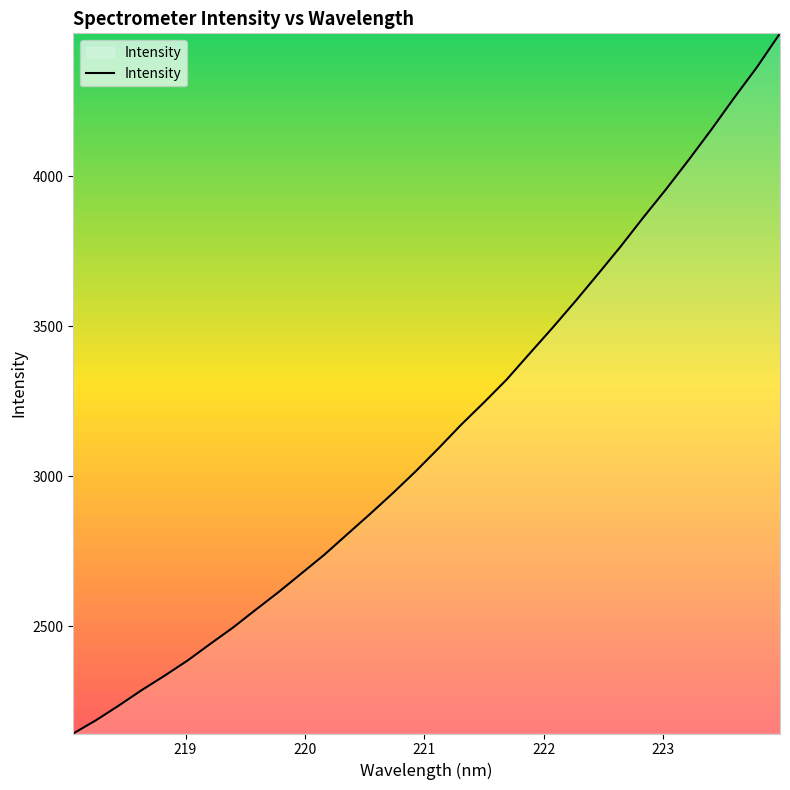

What is the maximum value shown in the chart?

4475.7